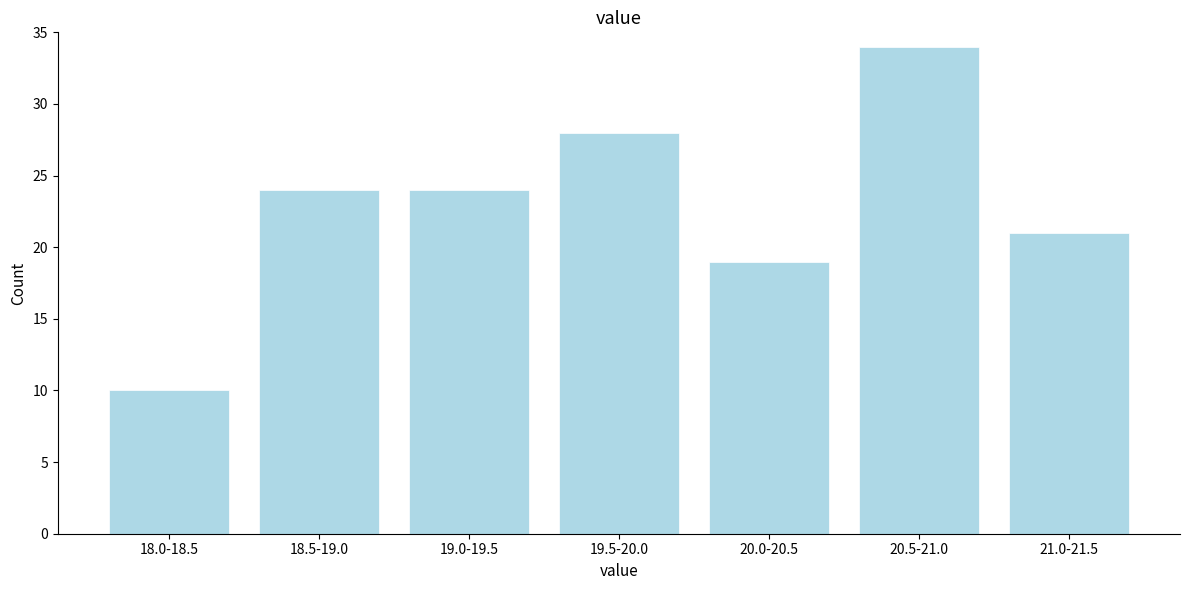

Reading right to left, transcribe all the data shown in this chart.

21	34	19	28	24	24	10